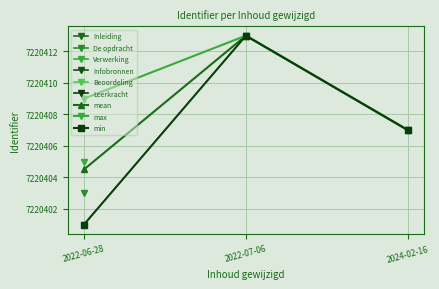

Which series has the largest total across all categories?

max